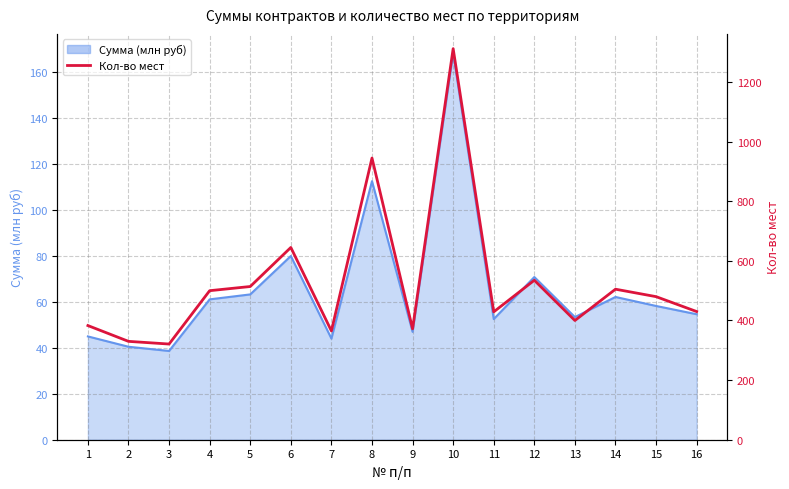

Reading right to left, what are all the values shown in this chart?

430	480	505	400	535	429	1312	372	945	365	645	514	500	321	330	383